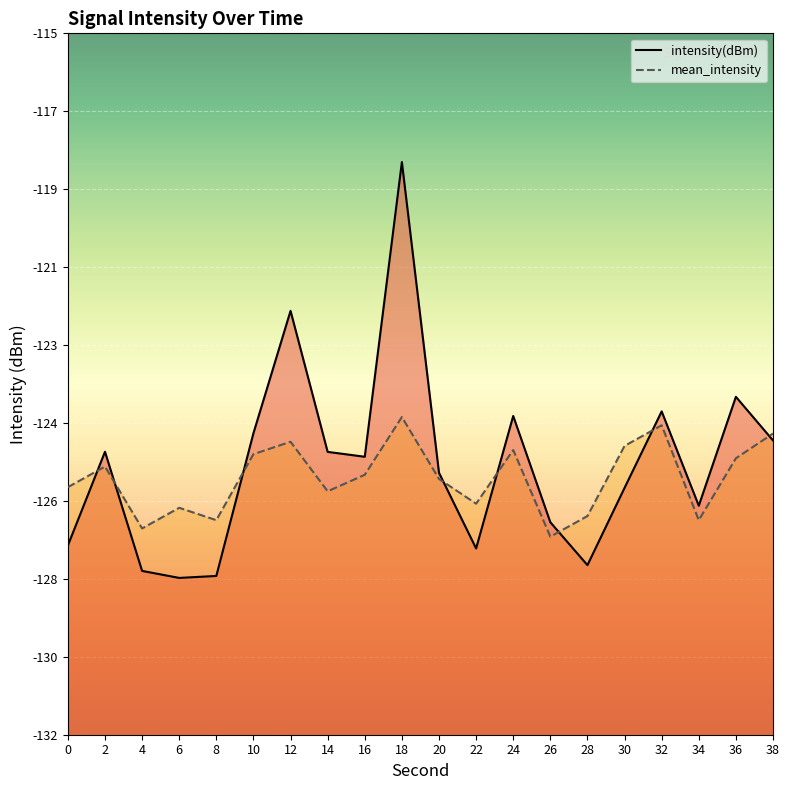

Which series has the largest total across all categories?

intensity(dBm)